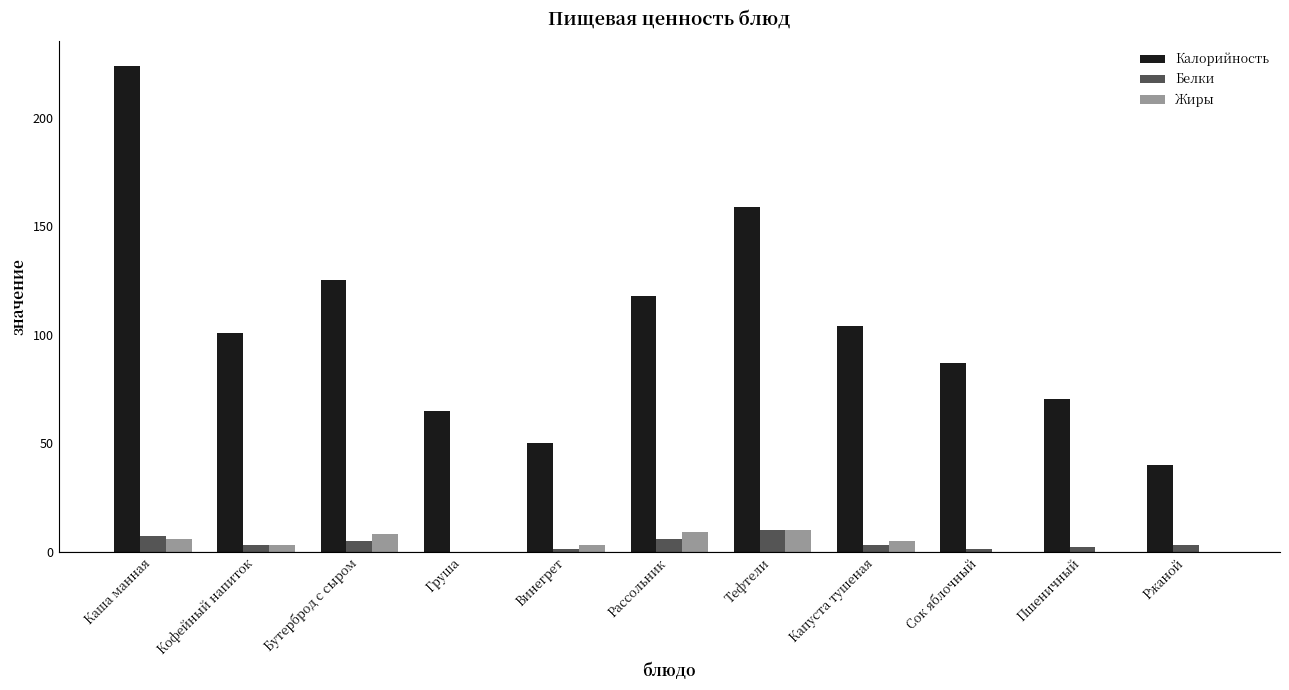

What are all the series names shown in the legend?

Калорийность, Белки, Жиры